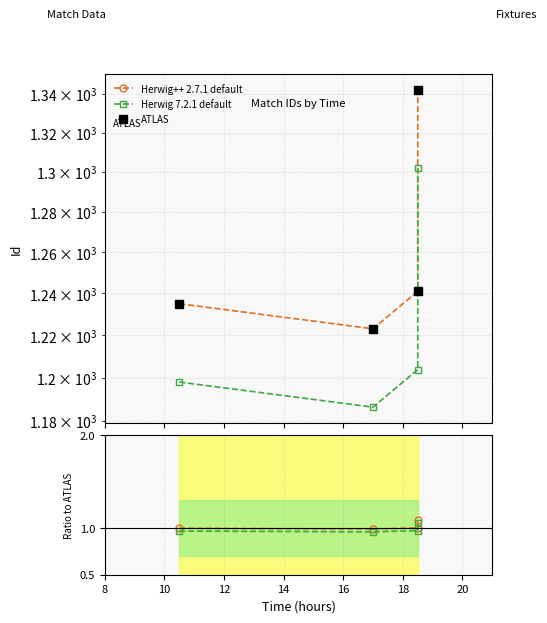

True or false: Herwig++ 2.7.1 default and Ratio Line 2 cross at least once.

False